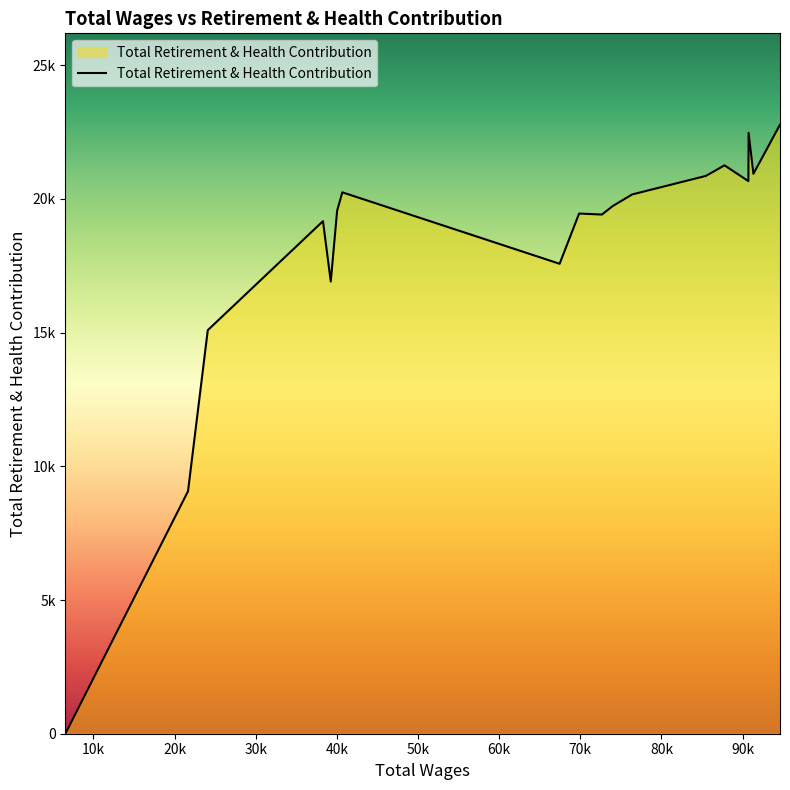

List the labels in order of value, smallest first.

6540.0, 21652.0, 24086.0, 39244.0, 67449.0, 38283.0, 72663.0, 69850.0, 40028.0, 73988.0, 76387.0, 40671.0, 90714.0, 85465.0, 91331.0, 87766.0, 90738.0, 94608.0